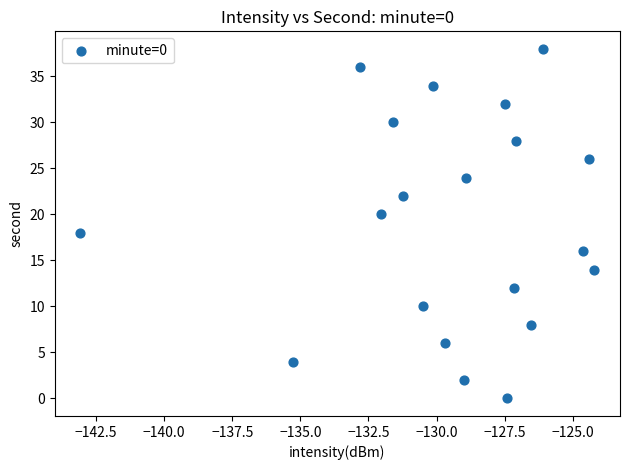

What is the range of Y values (max minus min)?

38